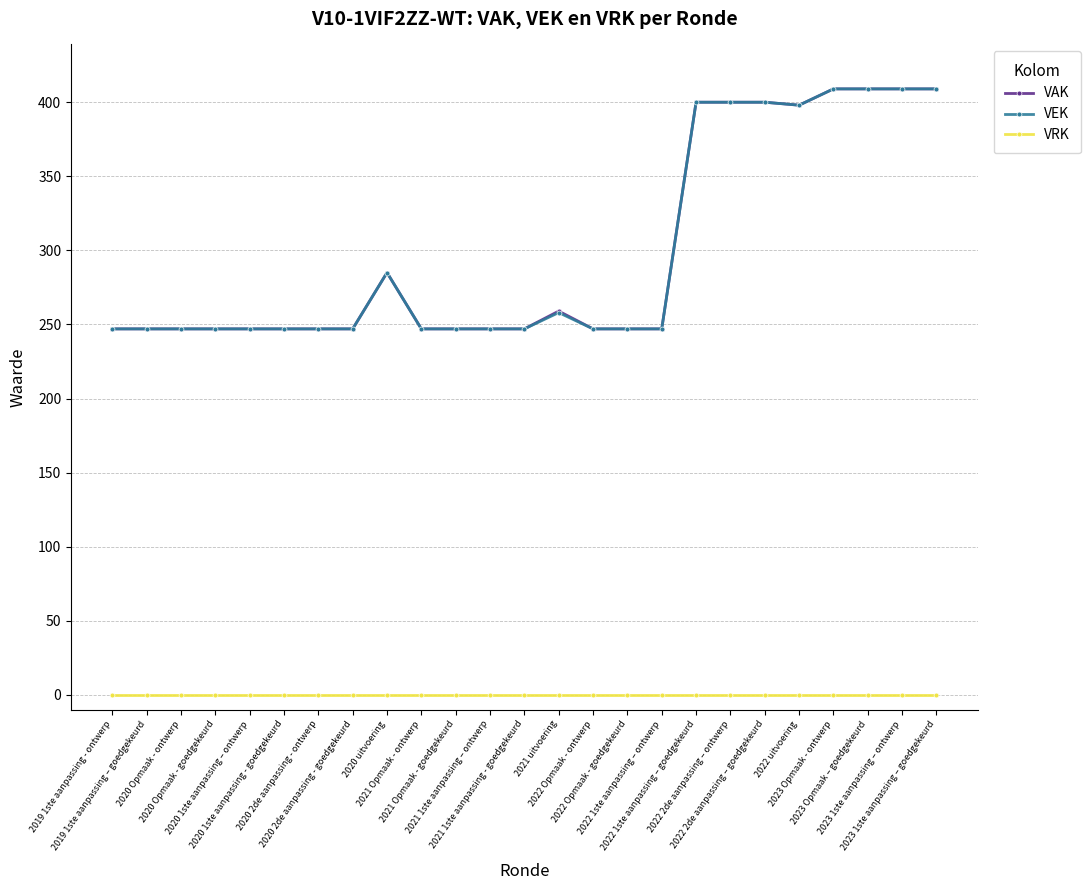

What is the sum of the VAK values at 2020 uitvoering and 2020 Opmaak - ontwerp?

532